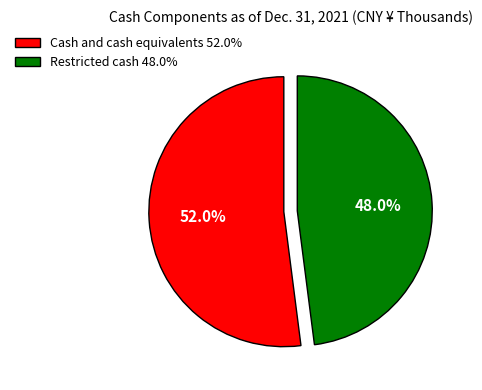

To the nearest percent, what portion does Restricted cash represent?

48%